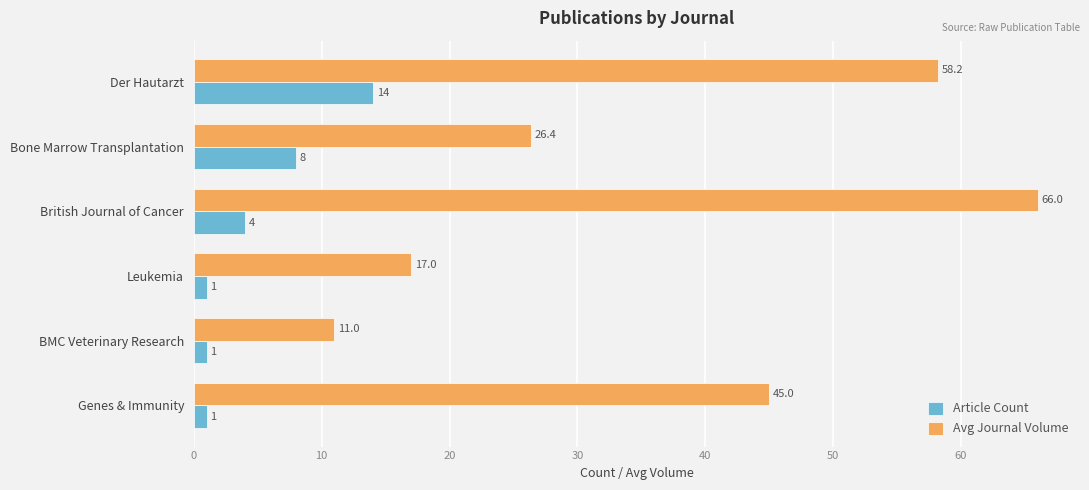

Which series has the widest spread of values?

Avg Journal Volume